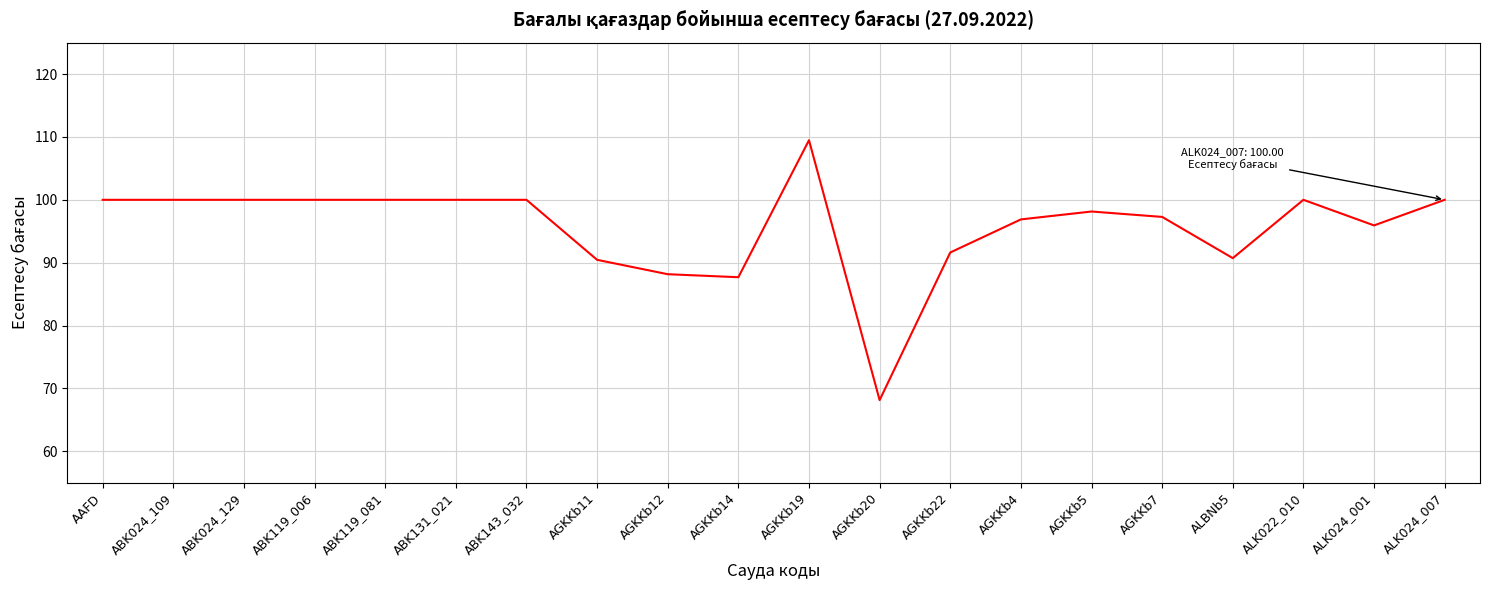

What is the change in value from ABK143_032 to AGKKb20?

-31.9